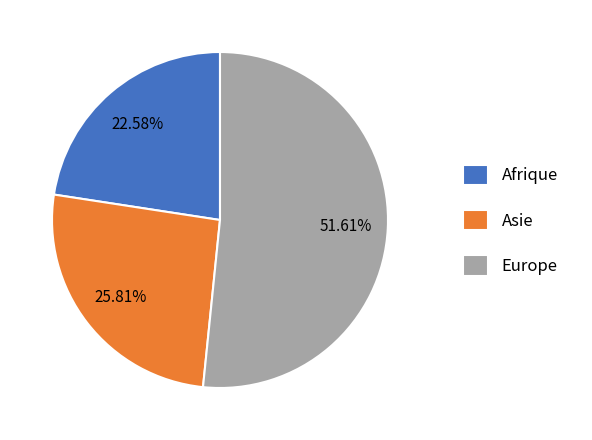

Is the sum of Asie and Afrique greater than half?

No